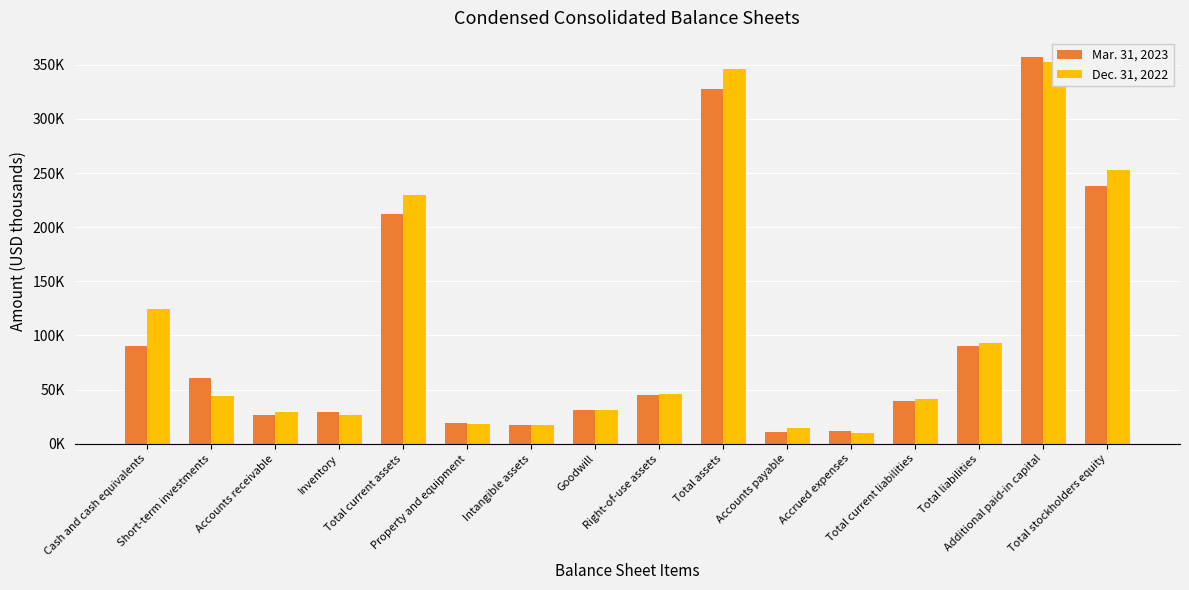

Is it true that Dec. 31, 2022 equals 125680 at Total liabilities?

False